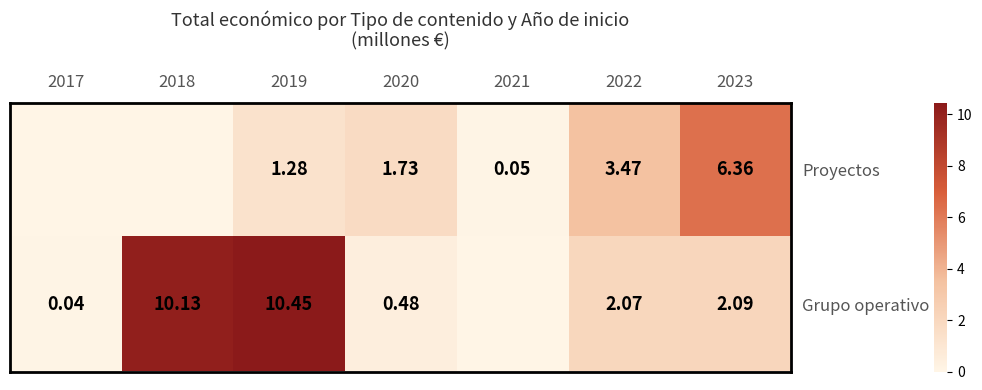

Is the value of Grupo operativo at 2017 greater than the value of Proyectos at 2023?

No